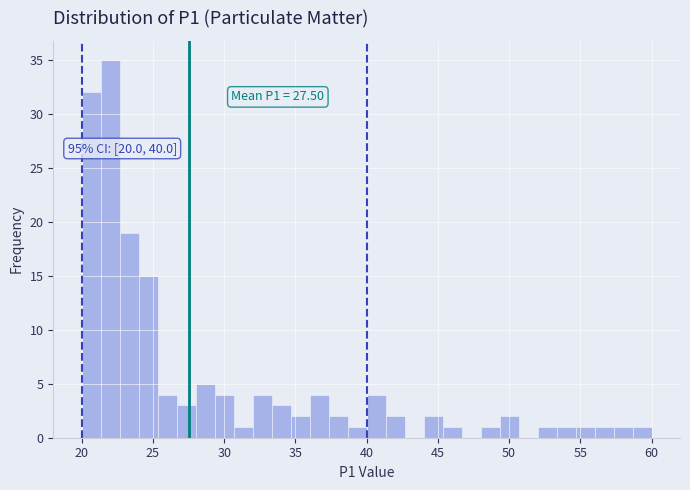

Read against the x-axis, roughly where is the centre of the tallest bar?

22.0